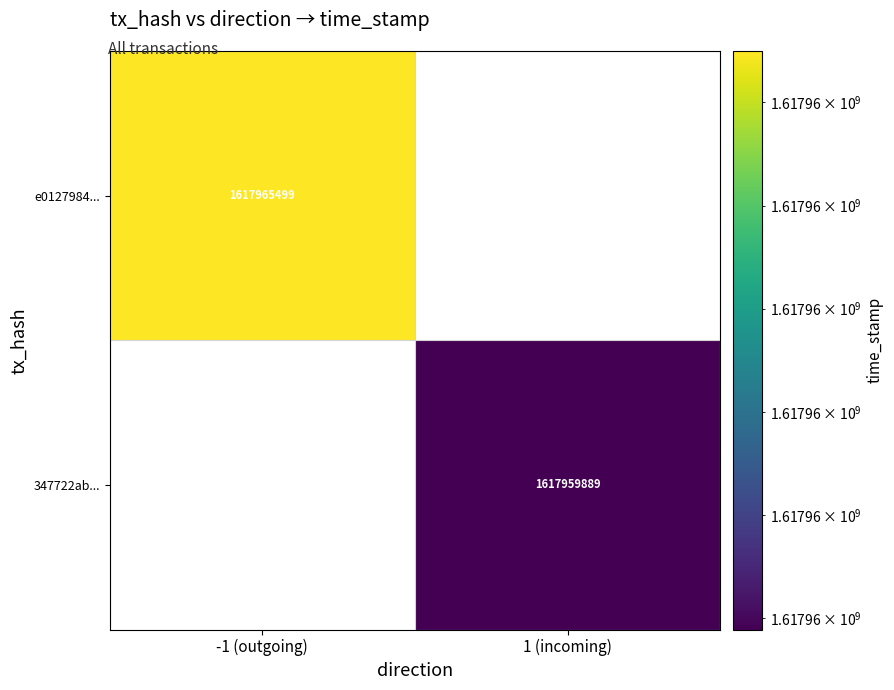

The 347722ab... series shows 1617959889 at 1 (incoming). True or false?

True